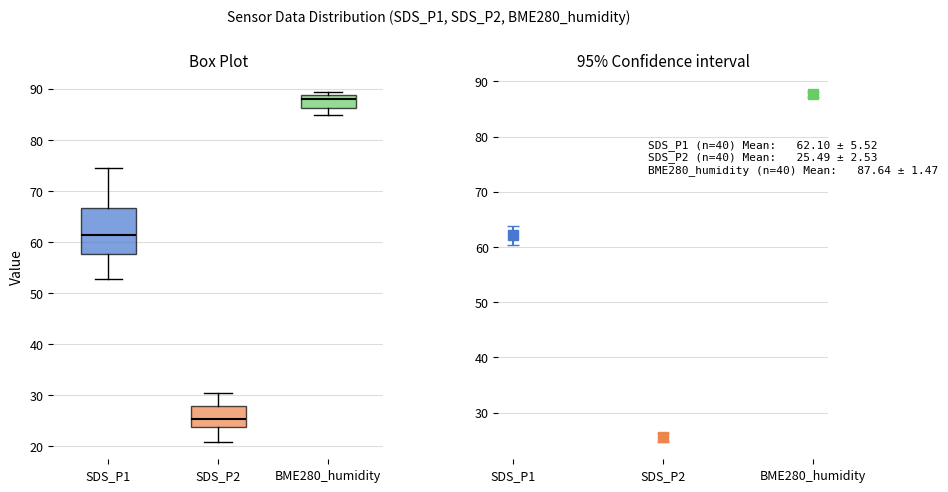

Reading left to right, transcribe this box plot: for each box, give where its median line is, the range the box spans, and where its two whiskers end, as read against the y-axis. The values are not printed on the chart, so give them approximately, as read against the axis.

SDS_P1: median 61, box 58 to 67, whiskers 53 to 75
SDS_P2: median 25, box 24 to 28, whiskers 21 to 30
BME280_humidity: median 88, box 86 to 89, whiskers 85 to 89 (just above the box's upper edge)